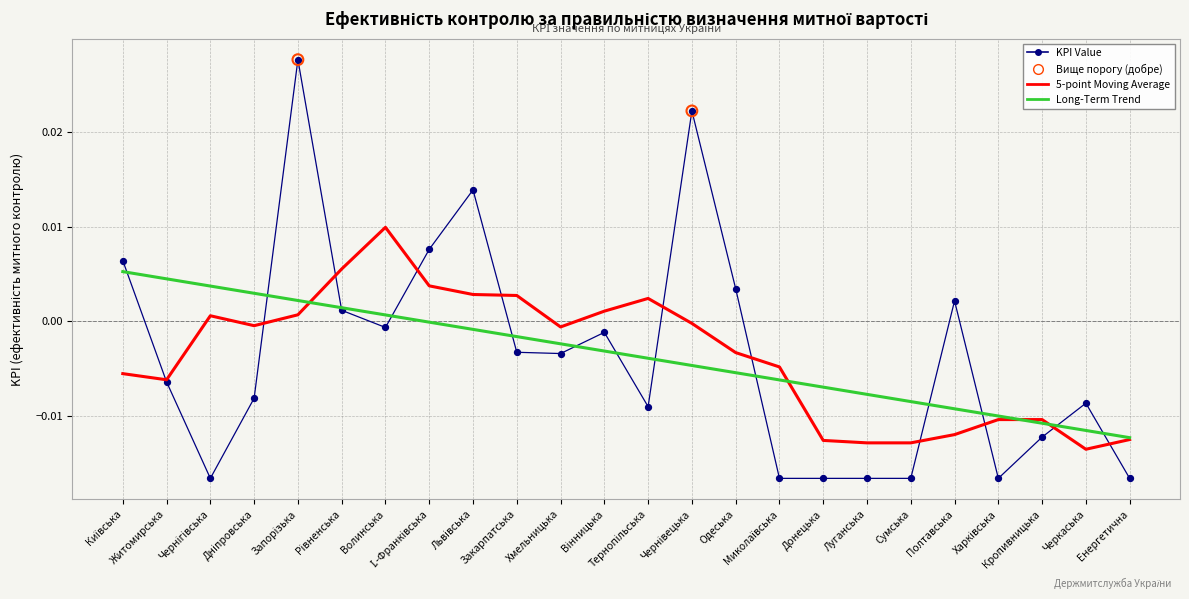

Which series has the largest range (max minus min)?

KPI Value